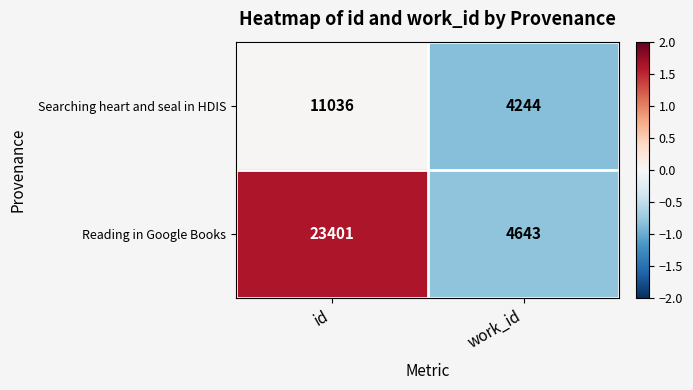

What is the greatest value displayed?

23401